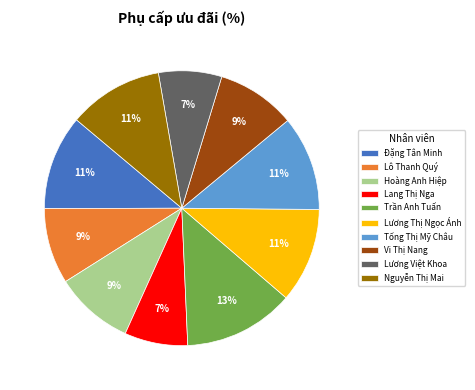

Which category has the biggest portion of the pie?

Trần Anh Tuấn